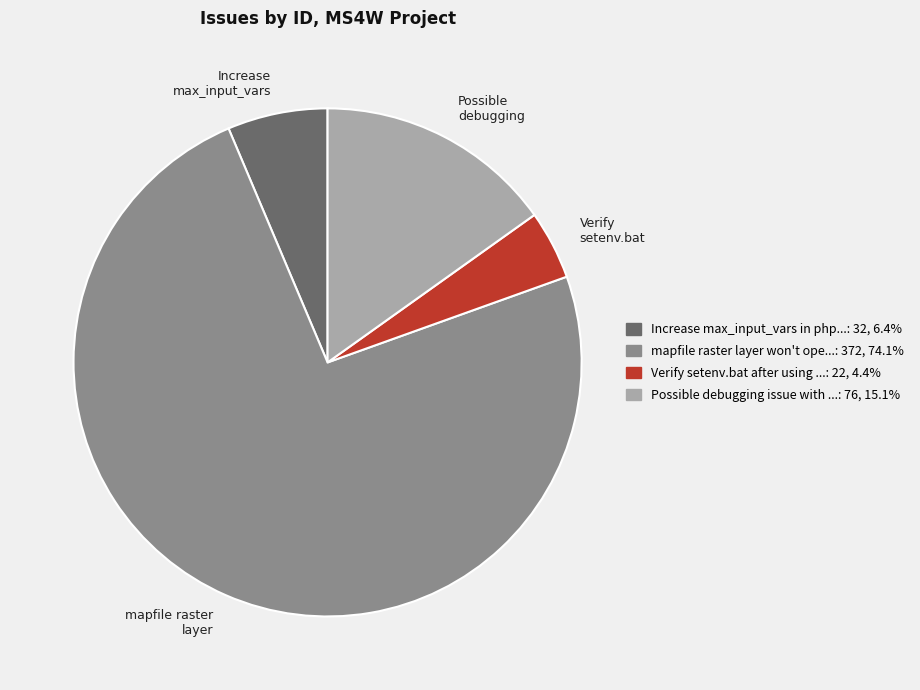

Do Possible debugging and Increase max_input_vars together represent more than half of the pie?

No